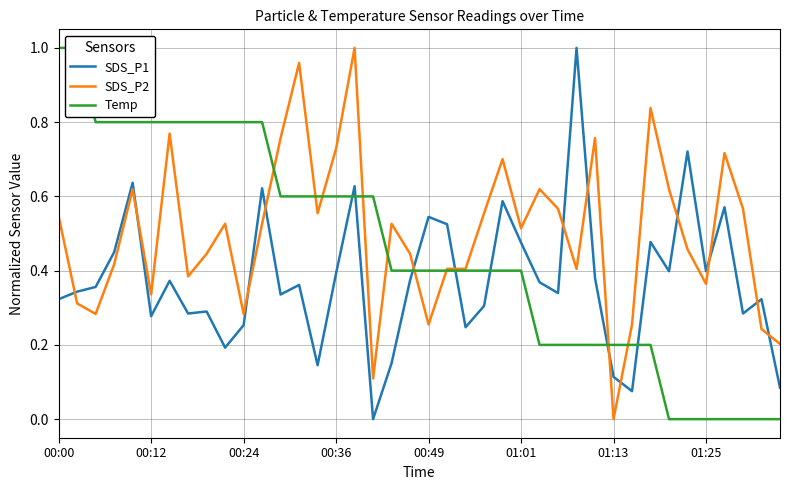

What are all the series names shown in the legend?

SDS_P1, SDS_P2, Temp